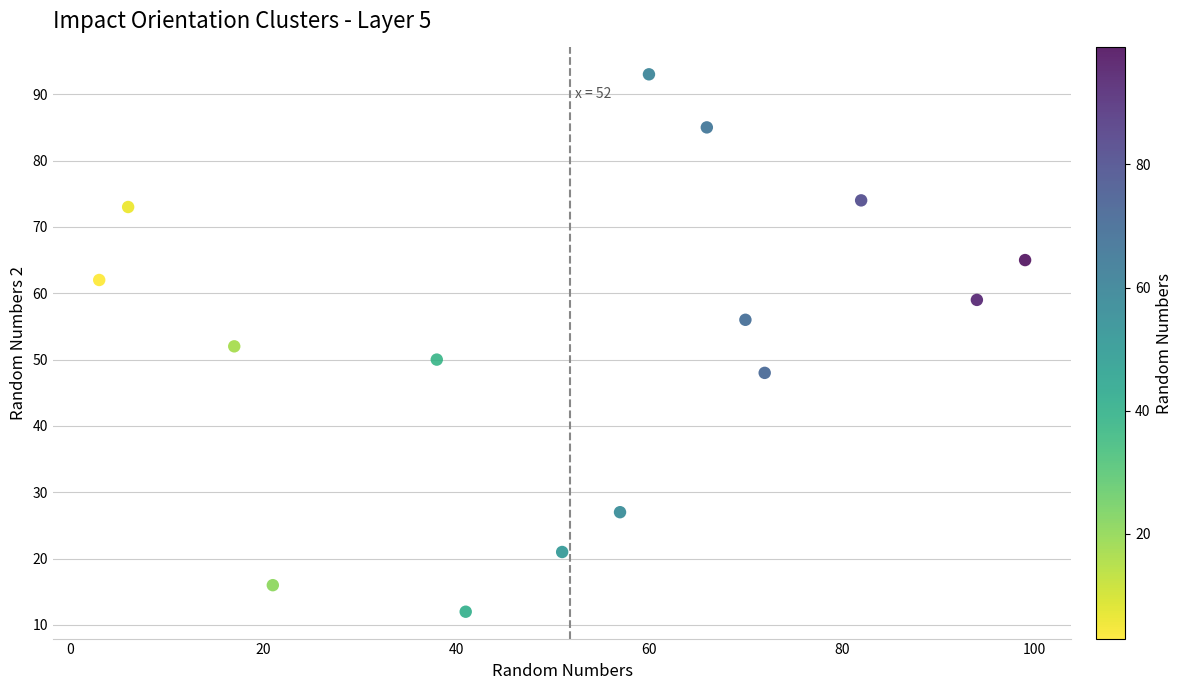

What is the range of Y values (max minus min)?

81